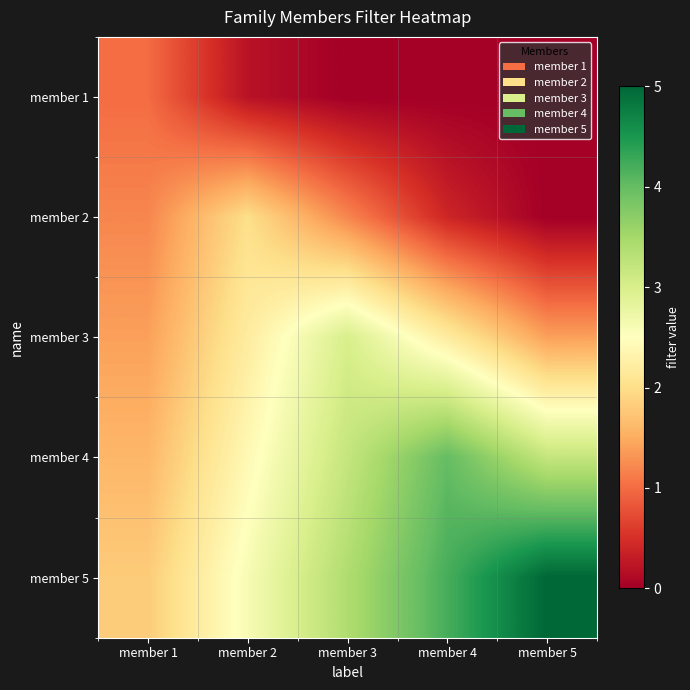

Rank the series by their maximum value, from lowest to highest.

member 1, member 2, member 3, member 4, member 5